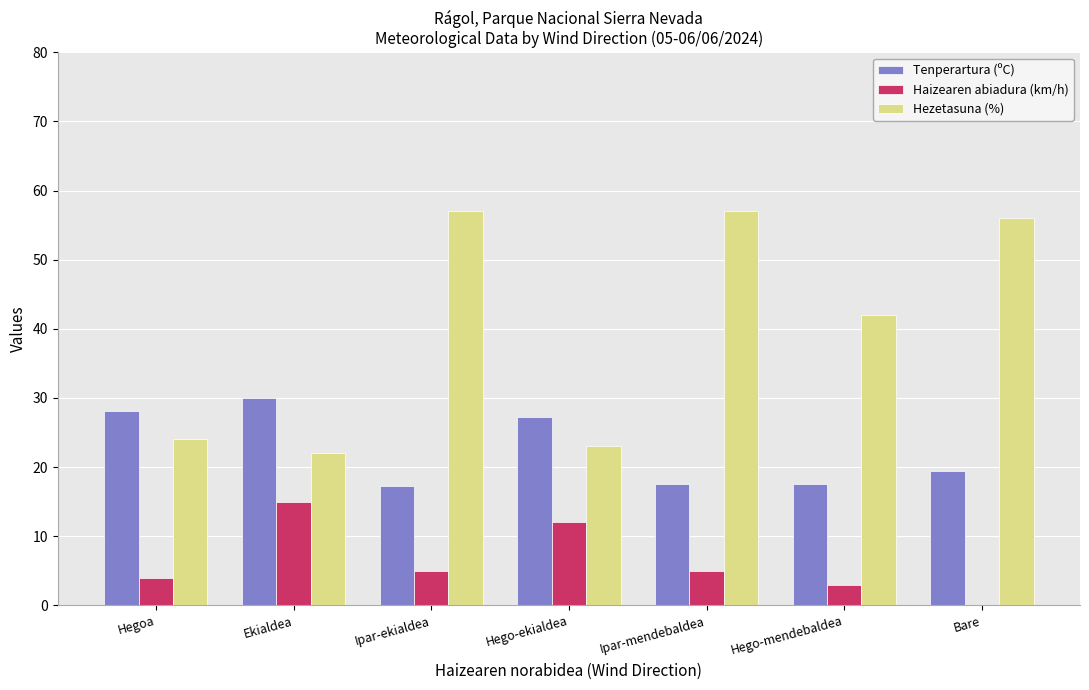

Which series changed the most between Hegoa and Ipar-ekialdea?

Hezetasuna (%)